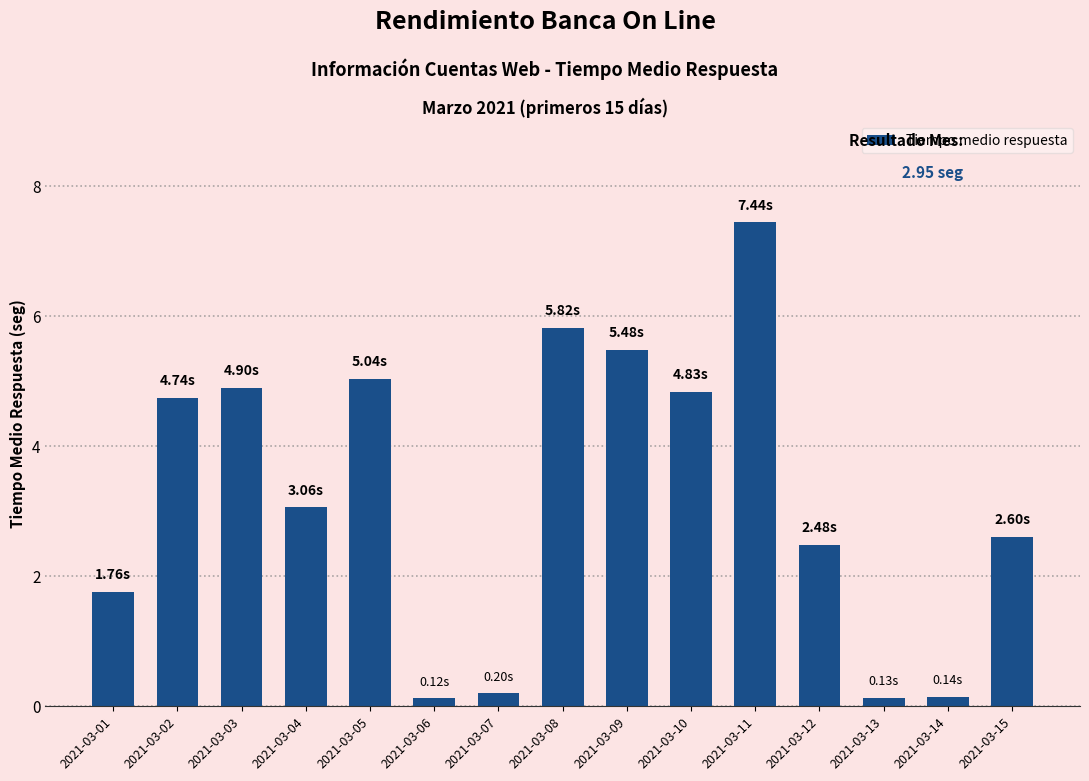

Reading left to right, extract all data points from this chart.

1.8	4.7	4.9	3.1	5.0	0.1	0.2	5.8	5.5	4.8	7.4	2.5	0.1	0.1	2.6